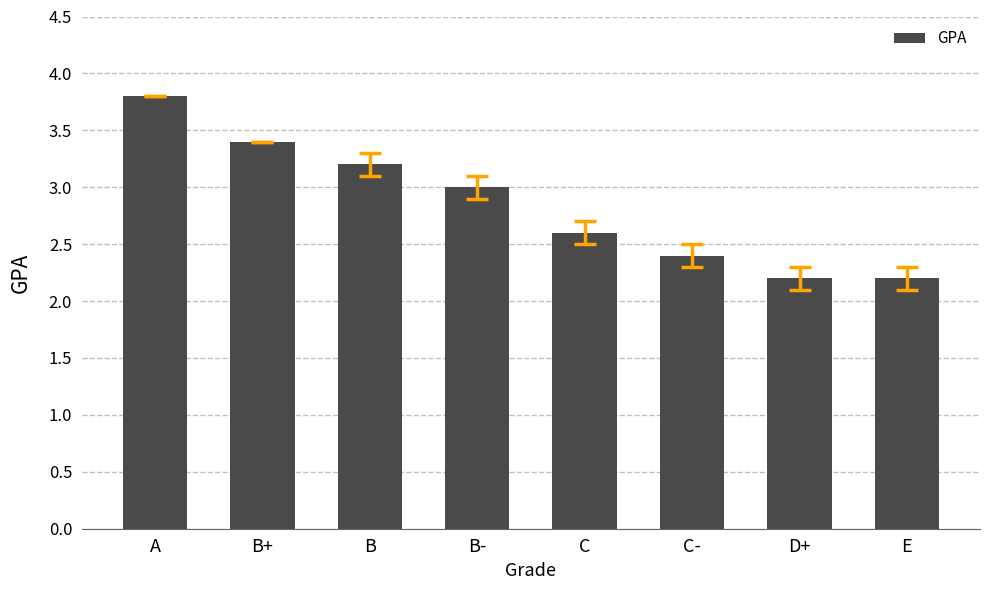

The chart shows a value of 6.4 at A. True or false?

False